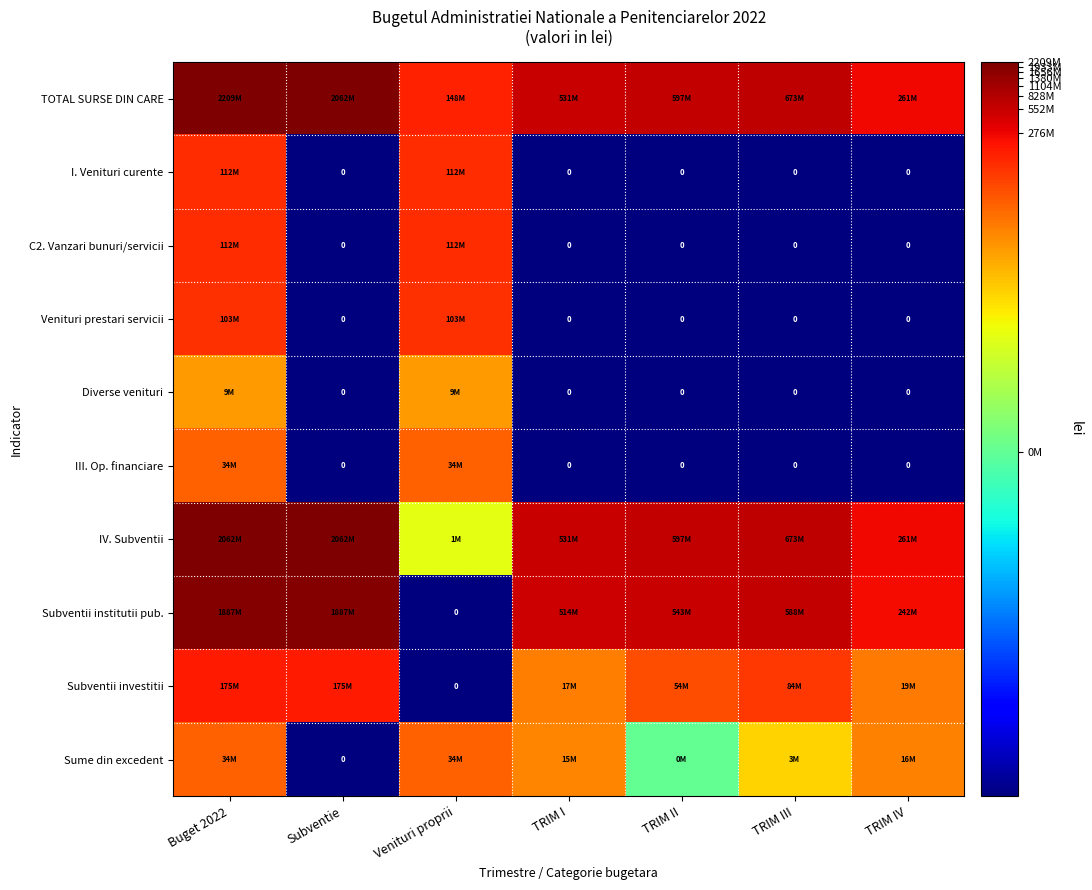

True or false: Subventii institutii pub. has a value of 9.9 at TRIM II.

False